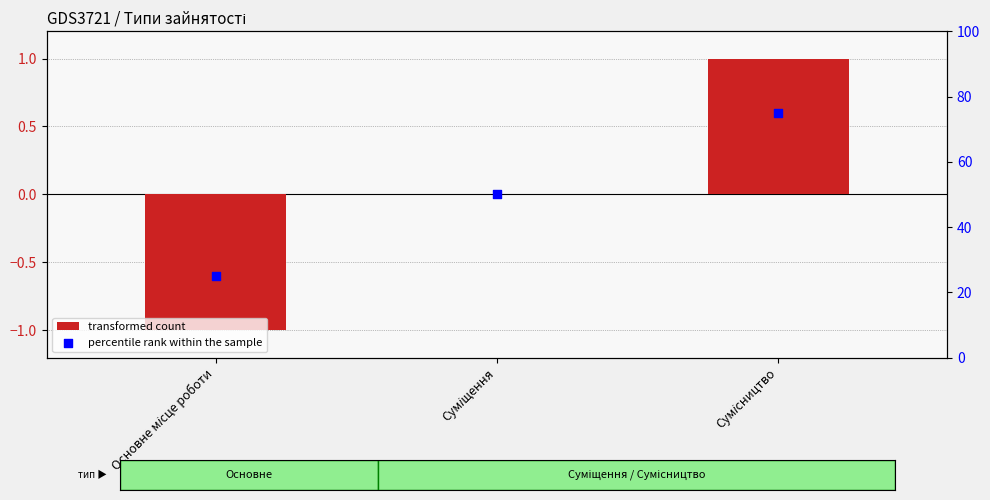

Which series contains the highest Y value?

percentile rank within the sample